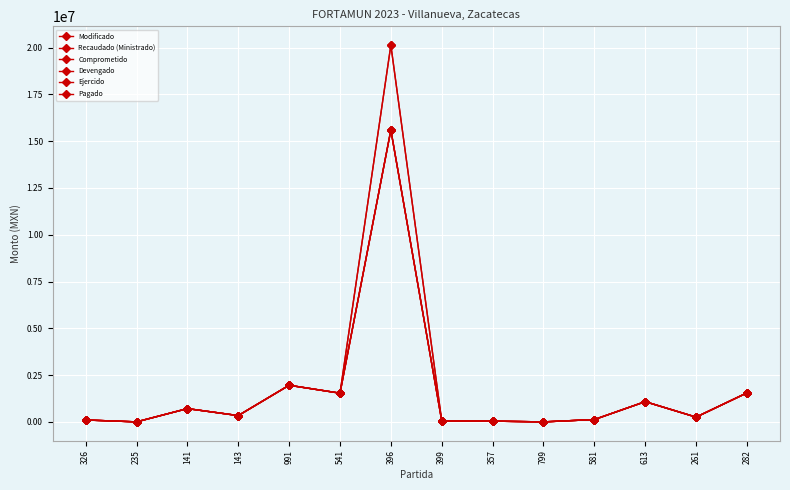

The value of Pagado at 143 is 336889.0. True or false?

True